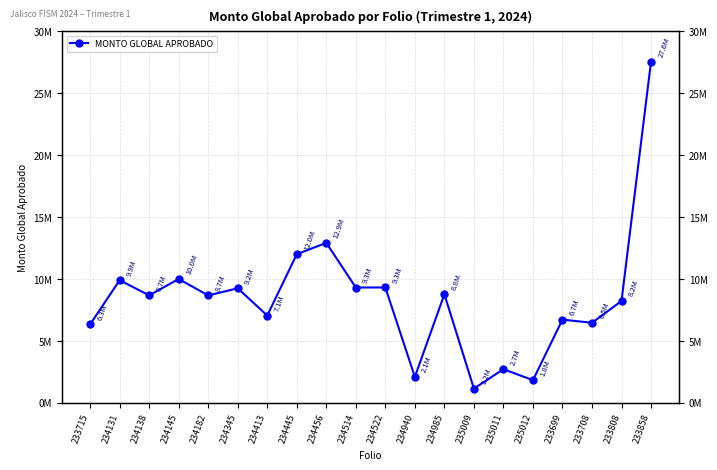

At which category does the chart reach its minimum across all series?

235009